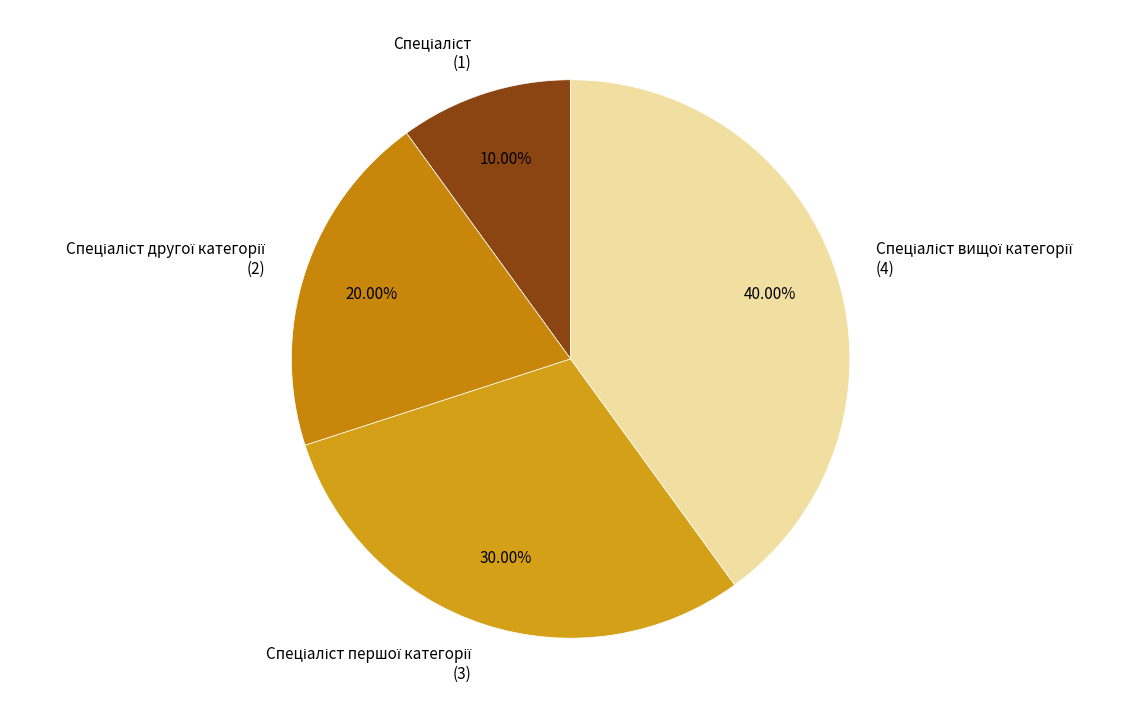

Does any single category account for the majority?

No